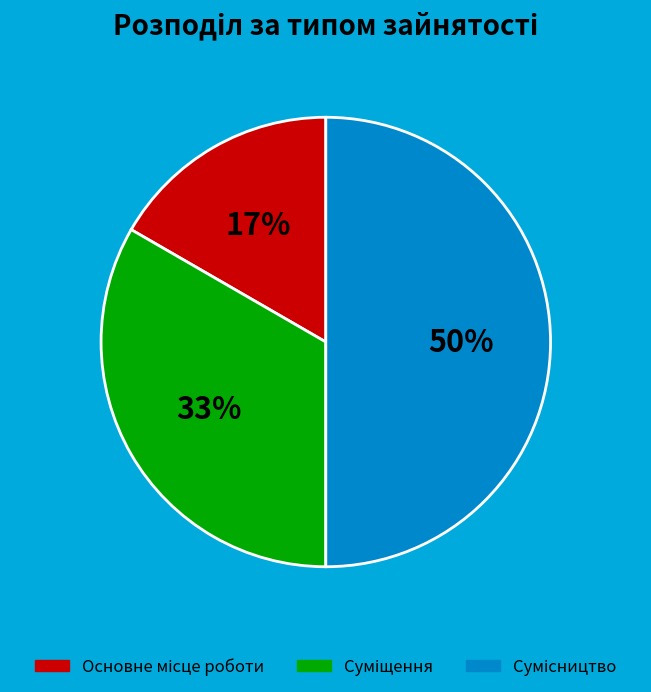

To the nearest percent, what is the average slice percentage?

33%